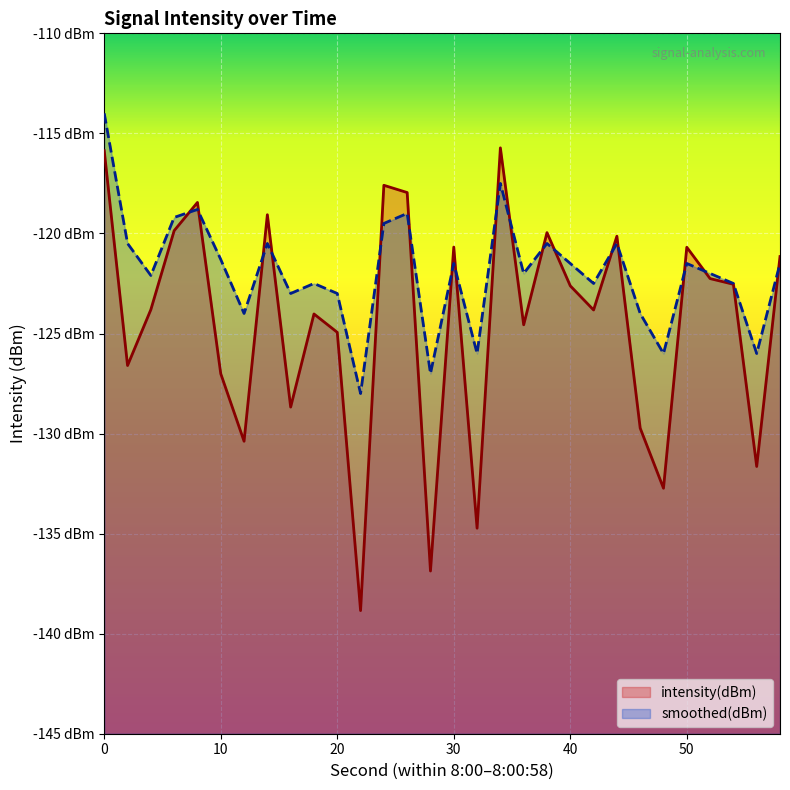

Does the chart display data point markers on the line(s)?

No